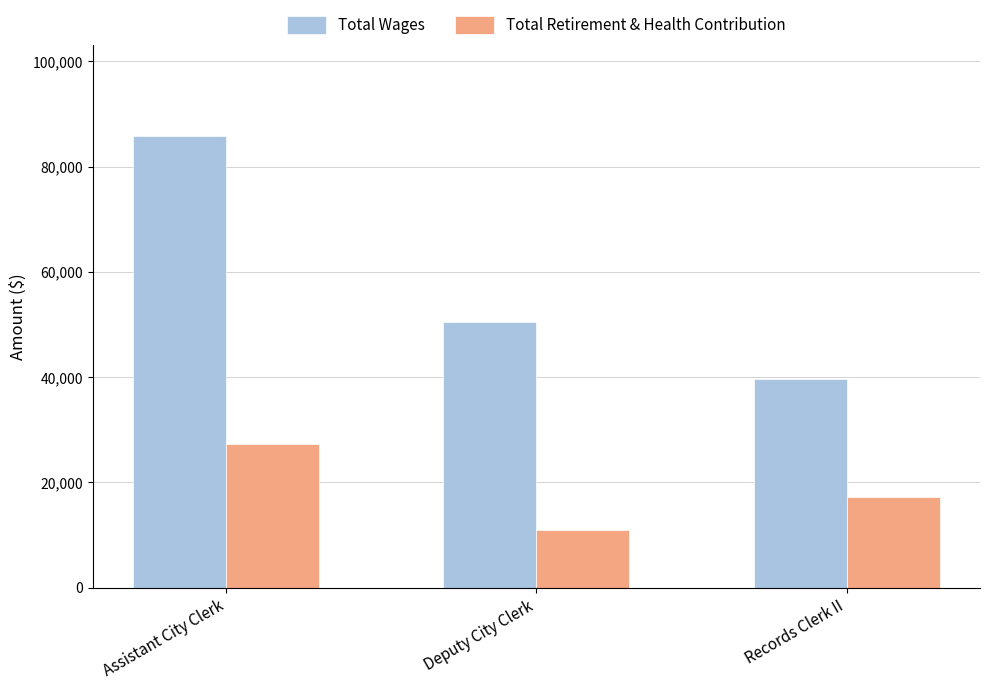

What is the smallest value displayed?

11004